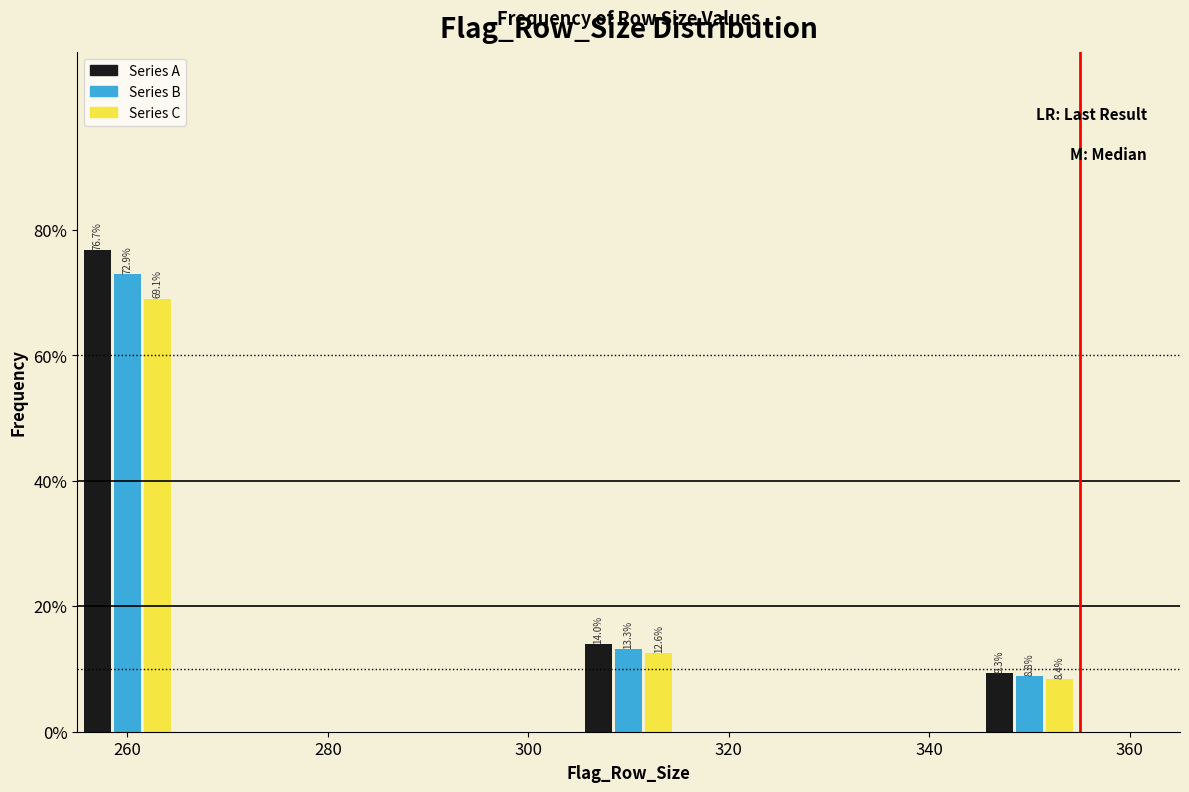

Reading left to right, what are all the values shown in this chart?

Series A: 76.7	14.0	9.3
Series B: 72.9	13.3	8.8
Series C: 69.1	12.6	8.4